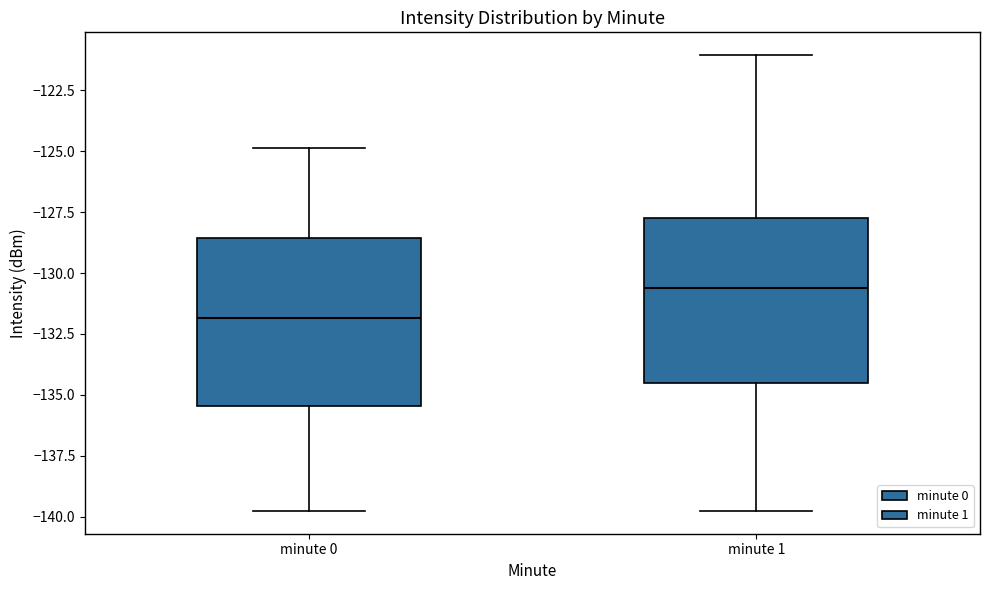

Reading left to right, read every box against the y-axis: the position of its median line, the range the box covers, and the ends of its whiskers. The values are not printed on the chart, so give them approximately, as read against the axis.

minute 0: median -132.0, box -135.5 to -128.5, whiskers -140.0 to -125.0
minute 1: median -130.5, box -134.5 to -128.0, whiskers -140.0 to -121.0